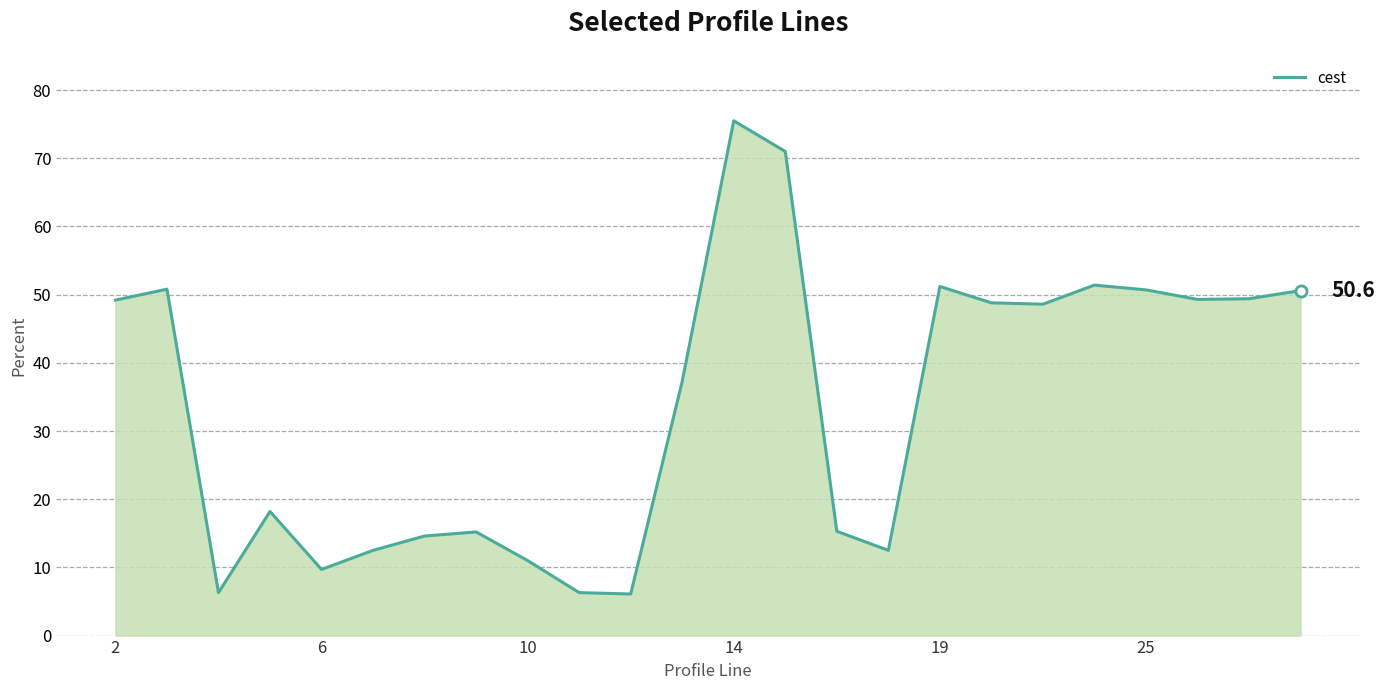

What is the difference between the maximum and minimum values?

69.4